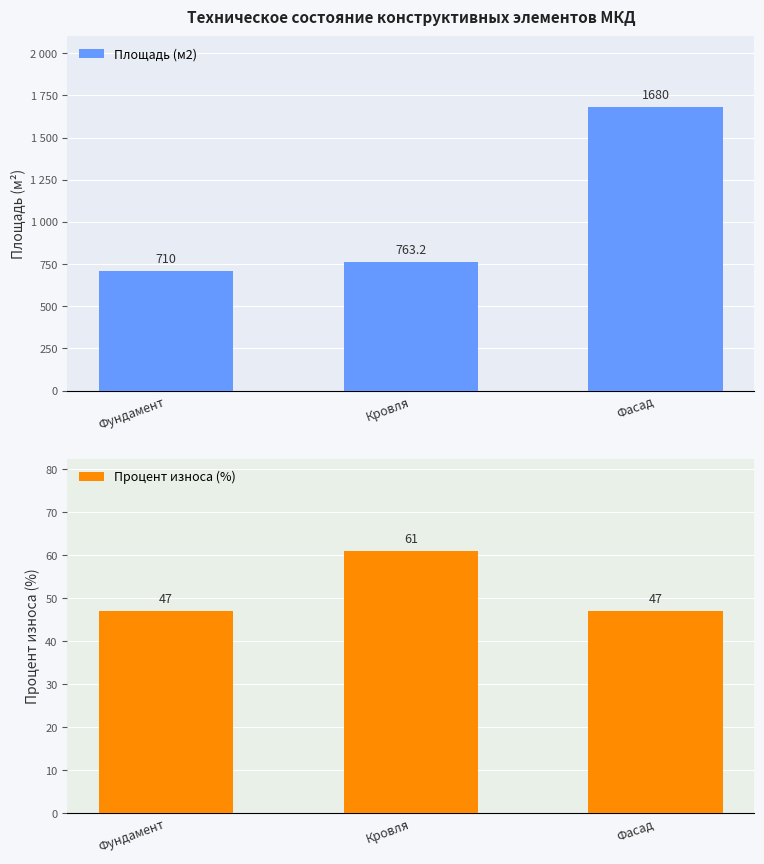

How many data points does each series have?

3